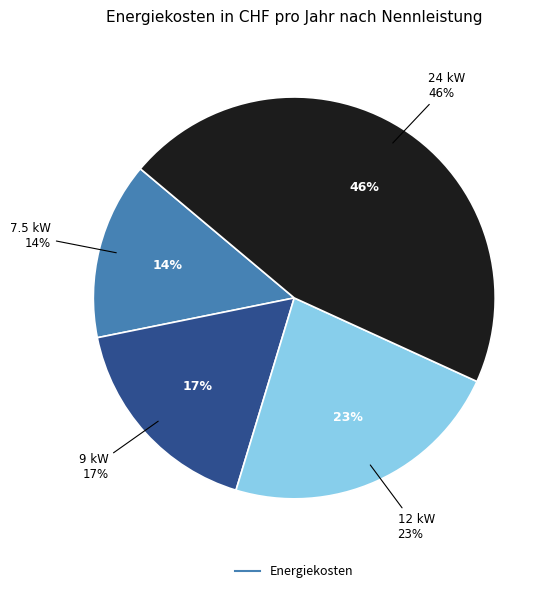

Is 9 kW the majority of the pie?

No